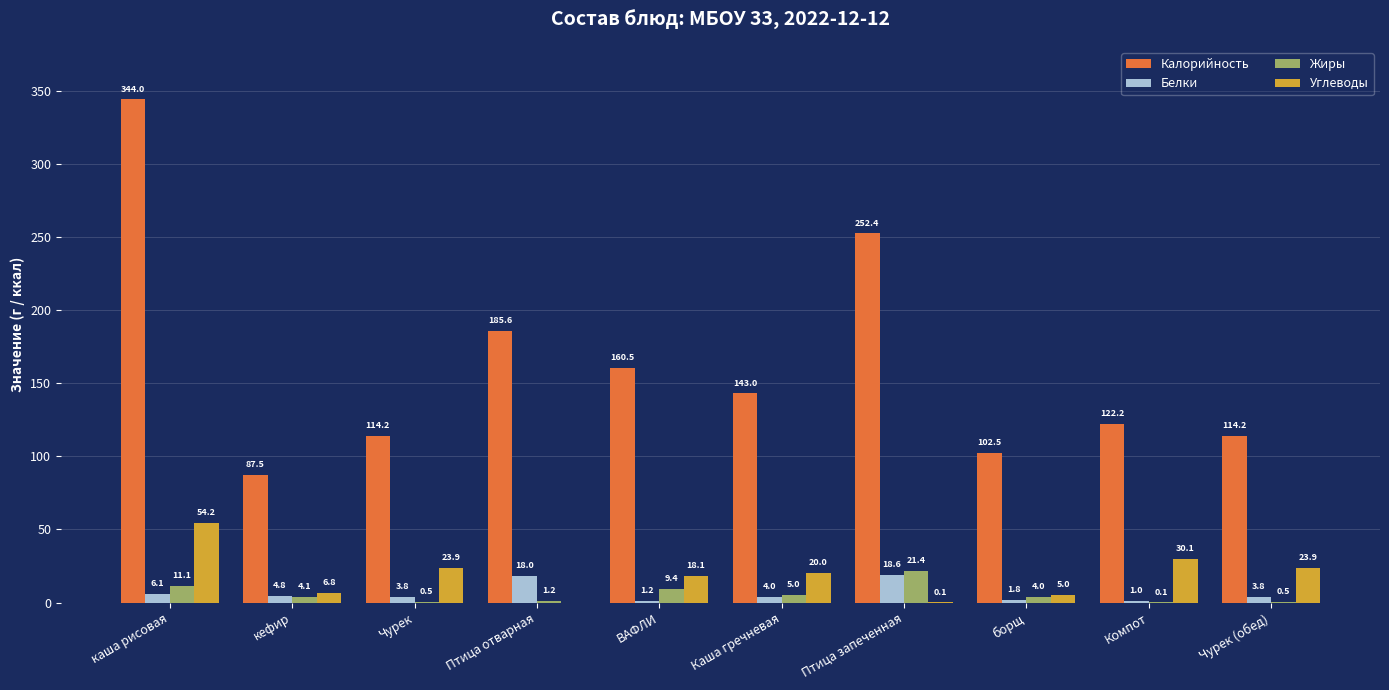

At which category is the sum across all series the highest?

каша рисовая